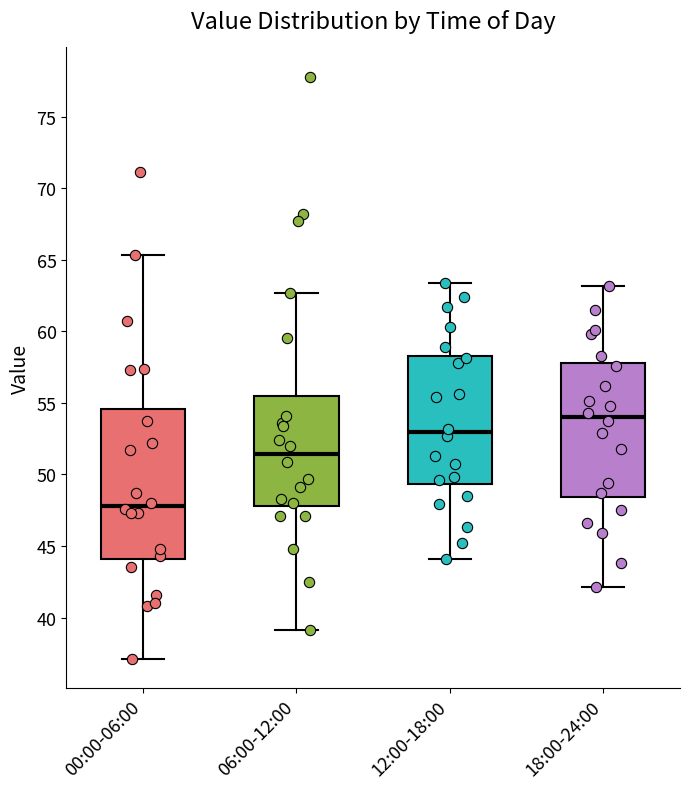

Which box has the lowest median line?

00:00-06:00